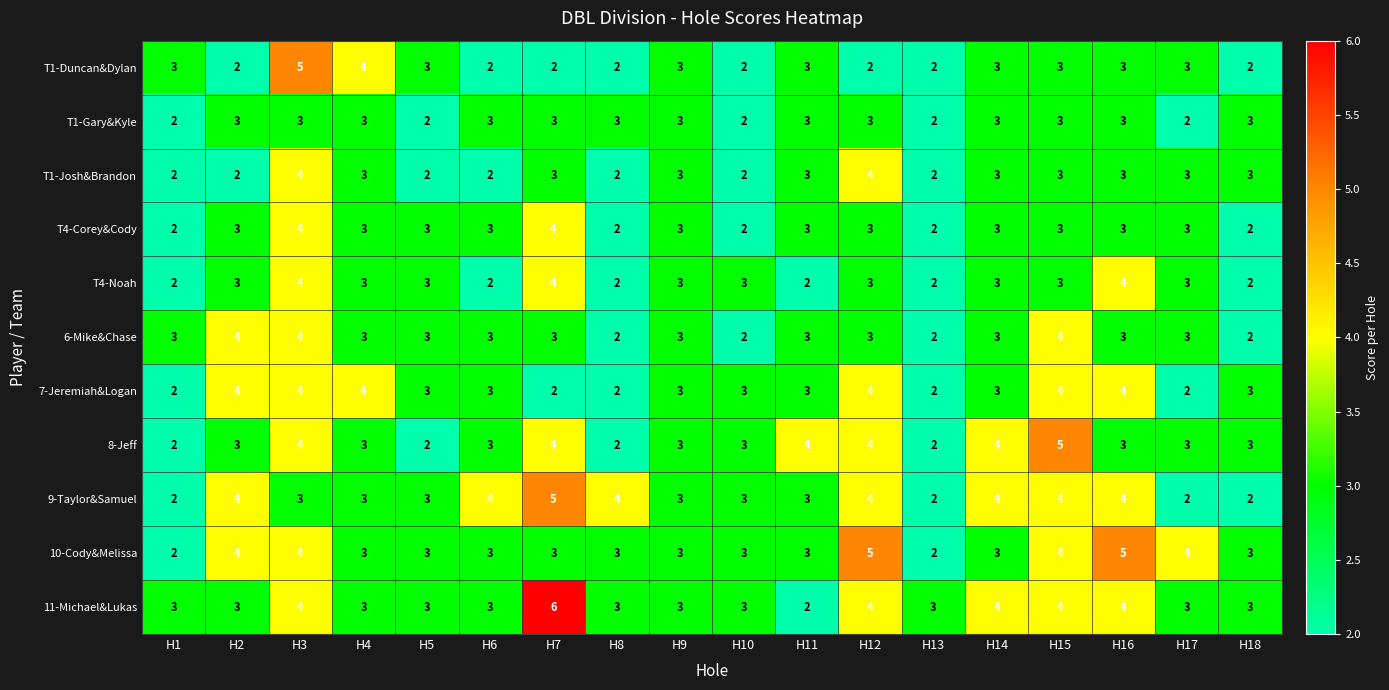

What is the greatest value displayed?

6